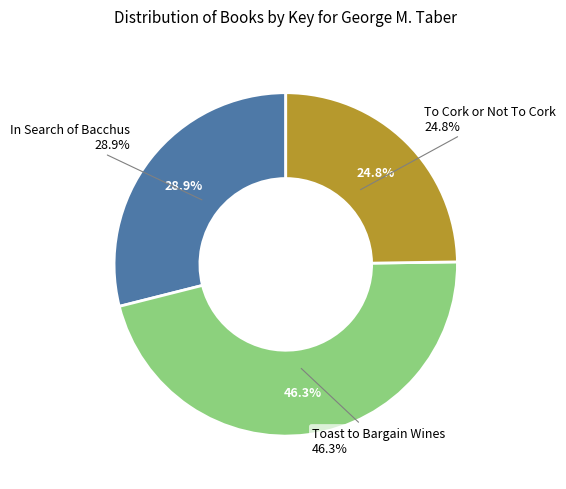

Does Toast to Bargain Wines represent more than half of the total?

No